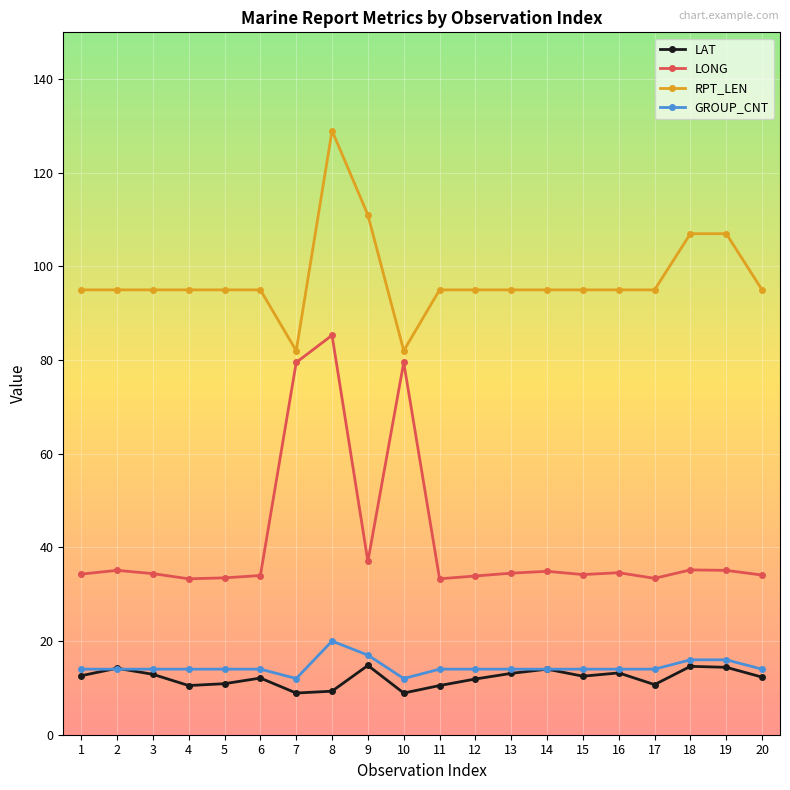

Where do GROUP_CNT and LAT first cross each other?

1 and 2